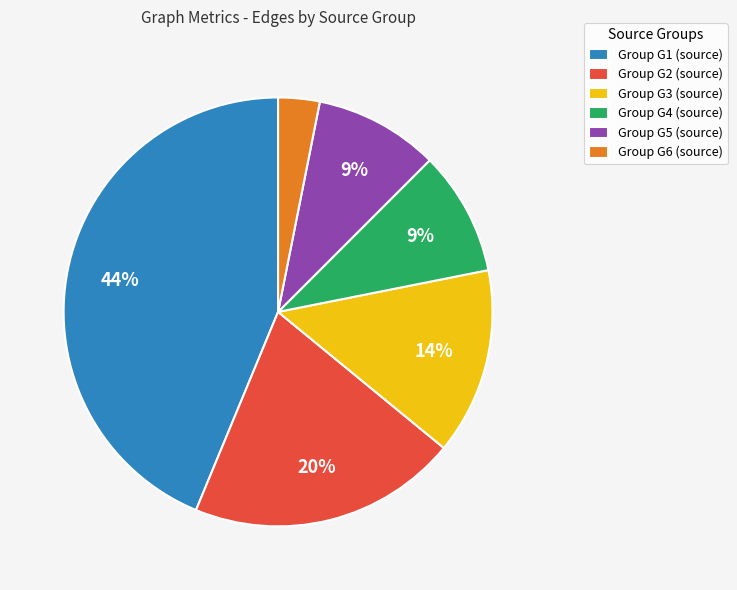

Count the number of slices in the pie.

6